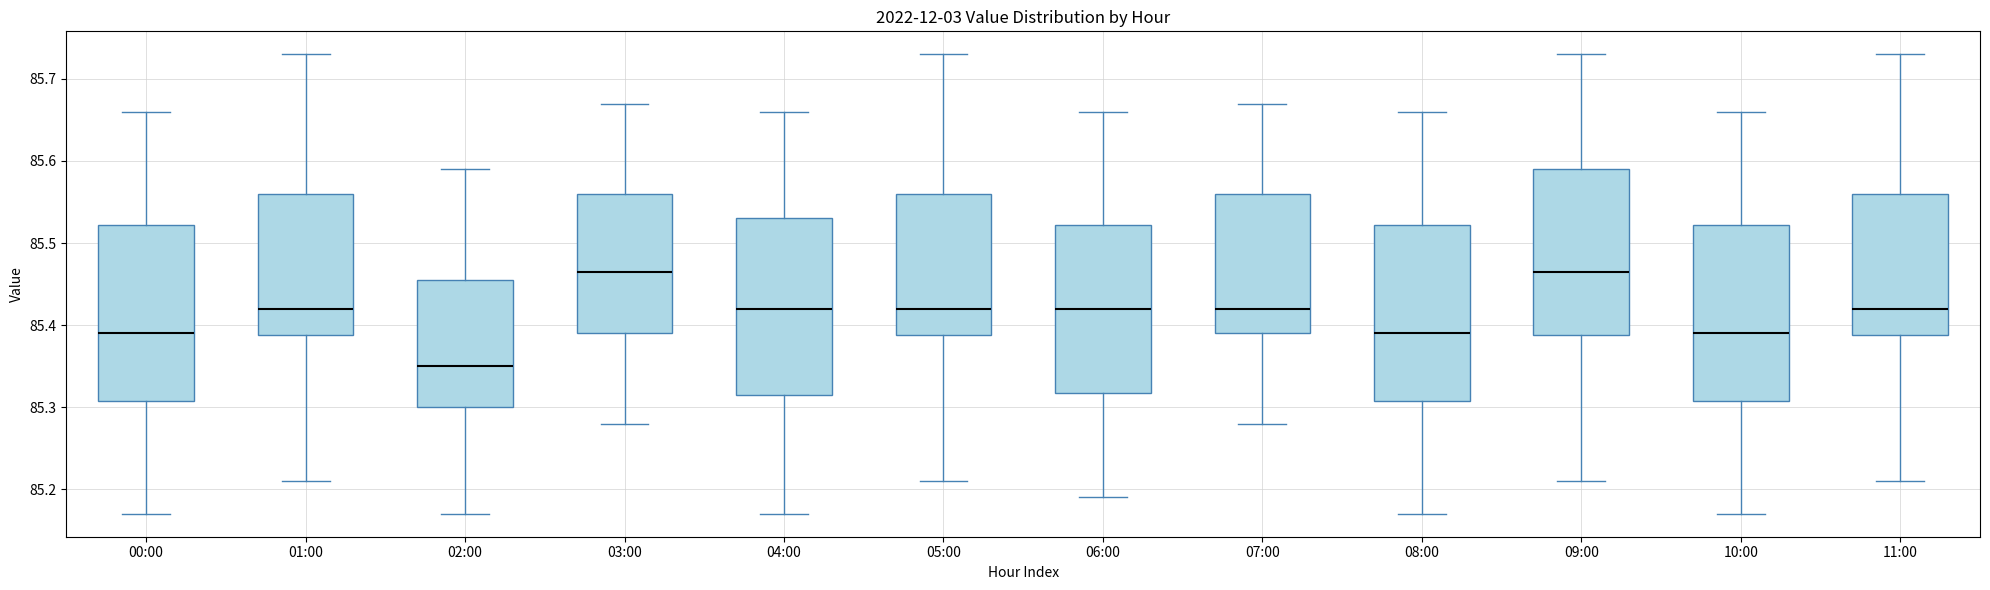

Reading left to right, read every box against the y-axis: the position of its median line, the range the box covers, and the ends of its whiskers. The values are not printed on the chart, so give them approximately, as read against the axis.

00:00: median 85.39, box 85.31 to 85.52, whiskers 85.17 to 85.66
01:00: median 85.42, box 85.39 to 85.56, whiskers 85.21 to 85.73
02:00: median 85.35, box 85.30 to 85.46, whiskers 85.17 to 85.59
03:00: median 85.47, box 85.39 to 85.56, whiskers 85.28 to 85.67
04:00: median 85.42, box 85.32 to 85.53, whiskers 85.17 to 85.66
05:00: median 85.42, box 85.39 to 85.56, whiskers 85.21 to 85.73
06:00: median 85.42, box 85.32 to 85.52, whiskers 85.19 to 85.66
07:00: median 85.42, box 85.39 to 85.56, whiskers 85.28 to 85.67
08:00: median 85.39, box 85.31 to 85.52, whiskers 85.17 to 85.66
09:00: median 85.47, box 85.39 to 85.59, whiskers 85.21 to 85.73
10:00: median 85.39, box 85.31 to 85.52, whiskers 85.17 to 85.66
11:00: median 85.42, box 85.39 to 85.56, whiskers 85.21 to 85.73